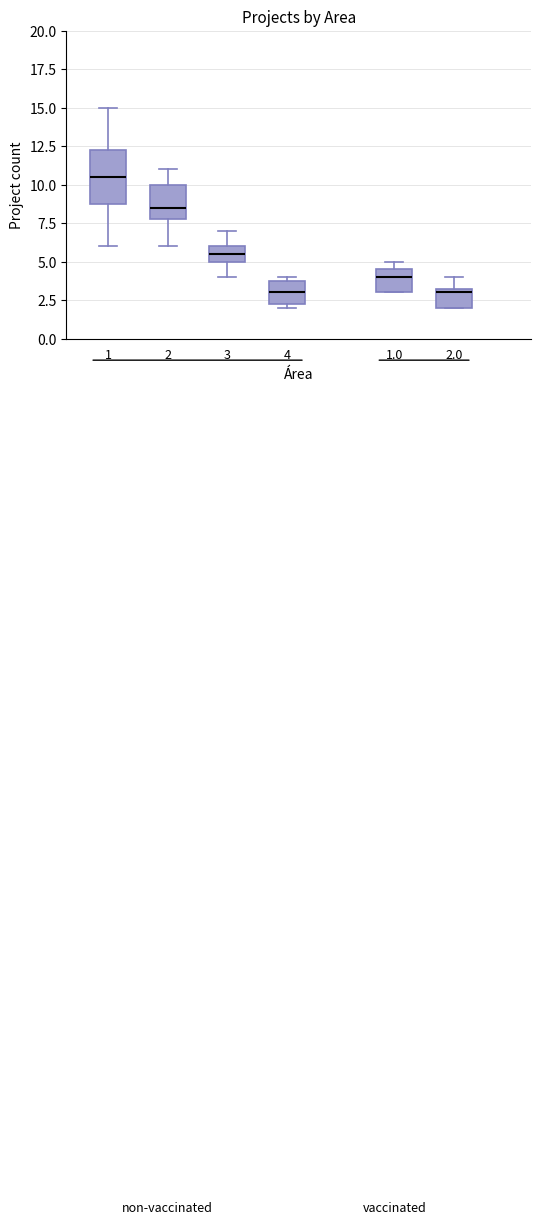

Which box has the highest median line?

1